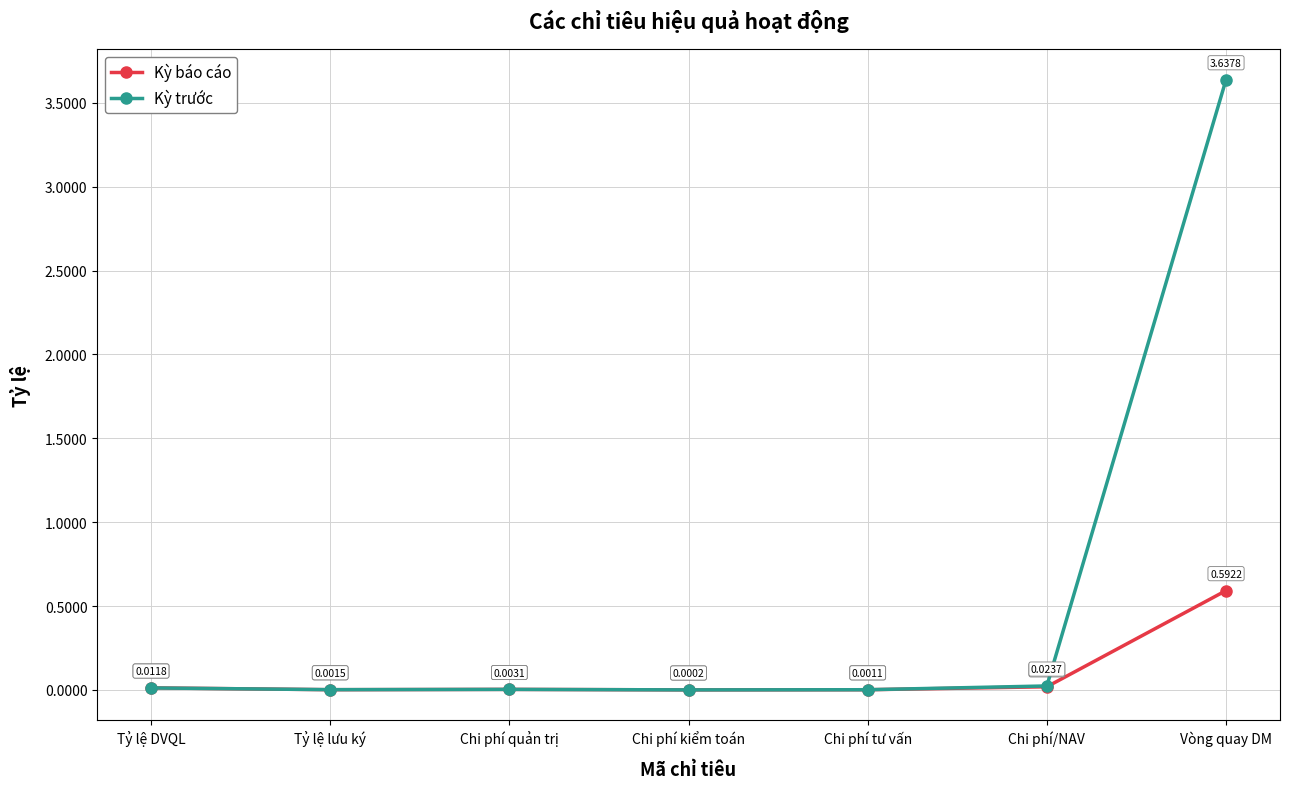

At which label does Kỳ báo cáo reach its minimum?

Chi phí kiểm toán